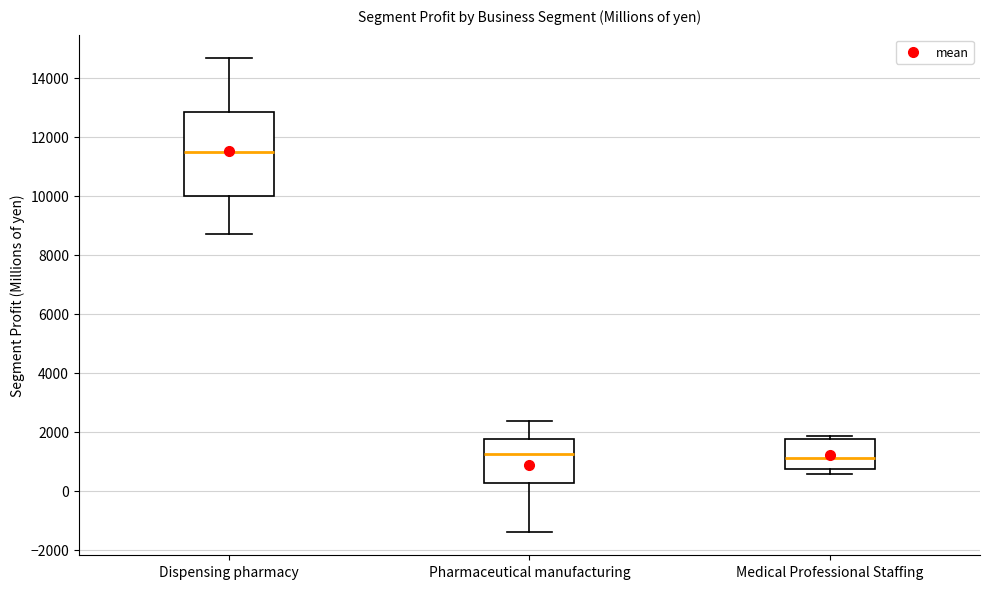

Reading left to right, read every box against the y-axis: the position of its median line, the range the box covers, and the ends of its whiskers. The values are not printed on the chart, so give them approximately, as read against the axis.

Dispensing pharmacy: median 11400, box 10000 to 12800, whiskers 8800 to 14600
Pharmaceutical manufacturing: median 1200, box 200 to 1800, whiskers -1400 to 2400
Medical Professional Staffing: median 1200, box 800 to 1800, whiskers 600 to 1800 (just above the box's upper edge)